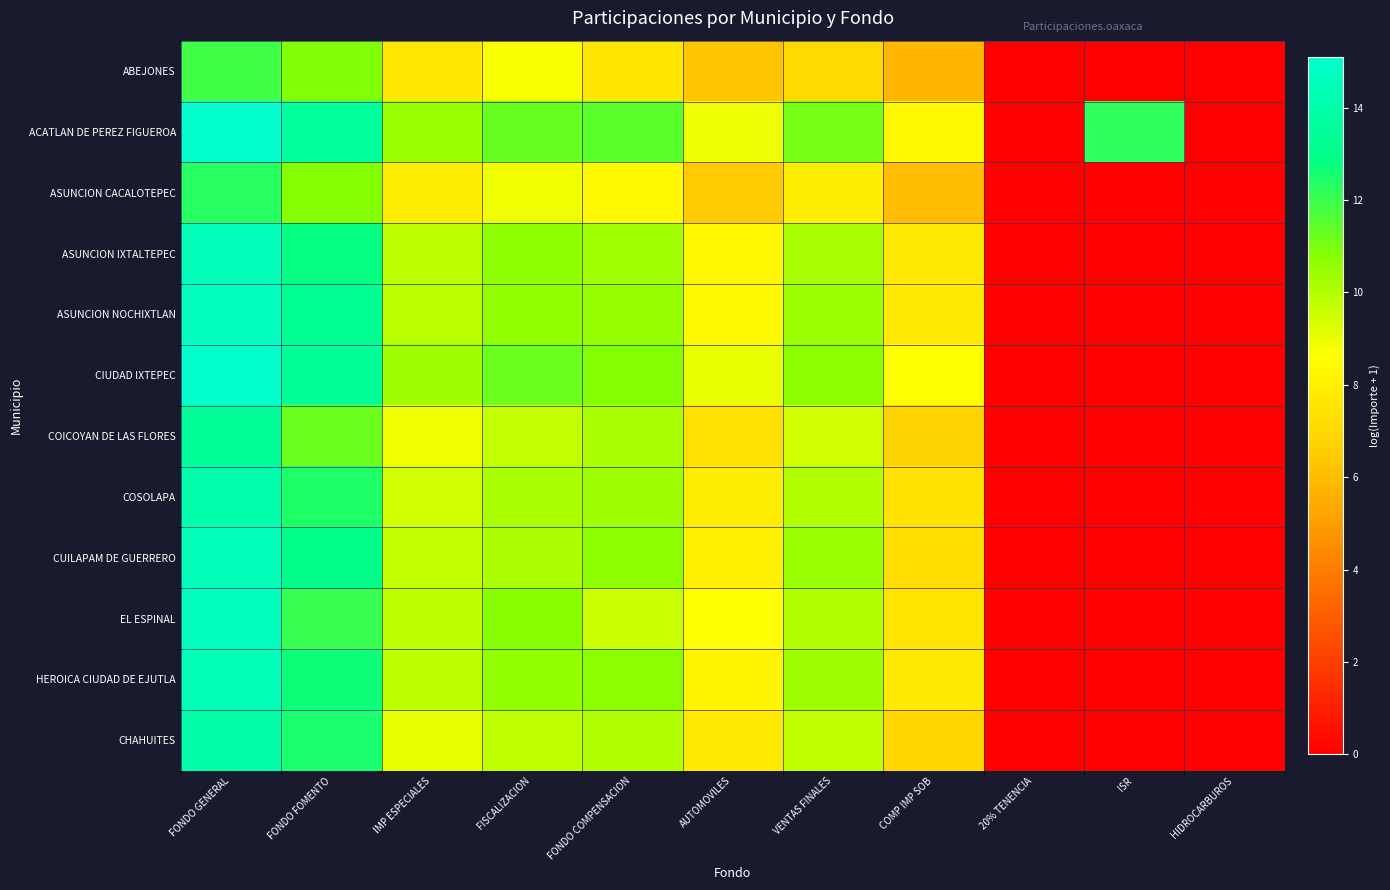

At how many categories does at least one series exceed 0?

9